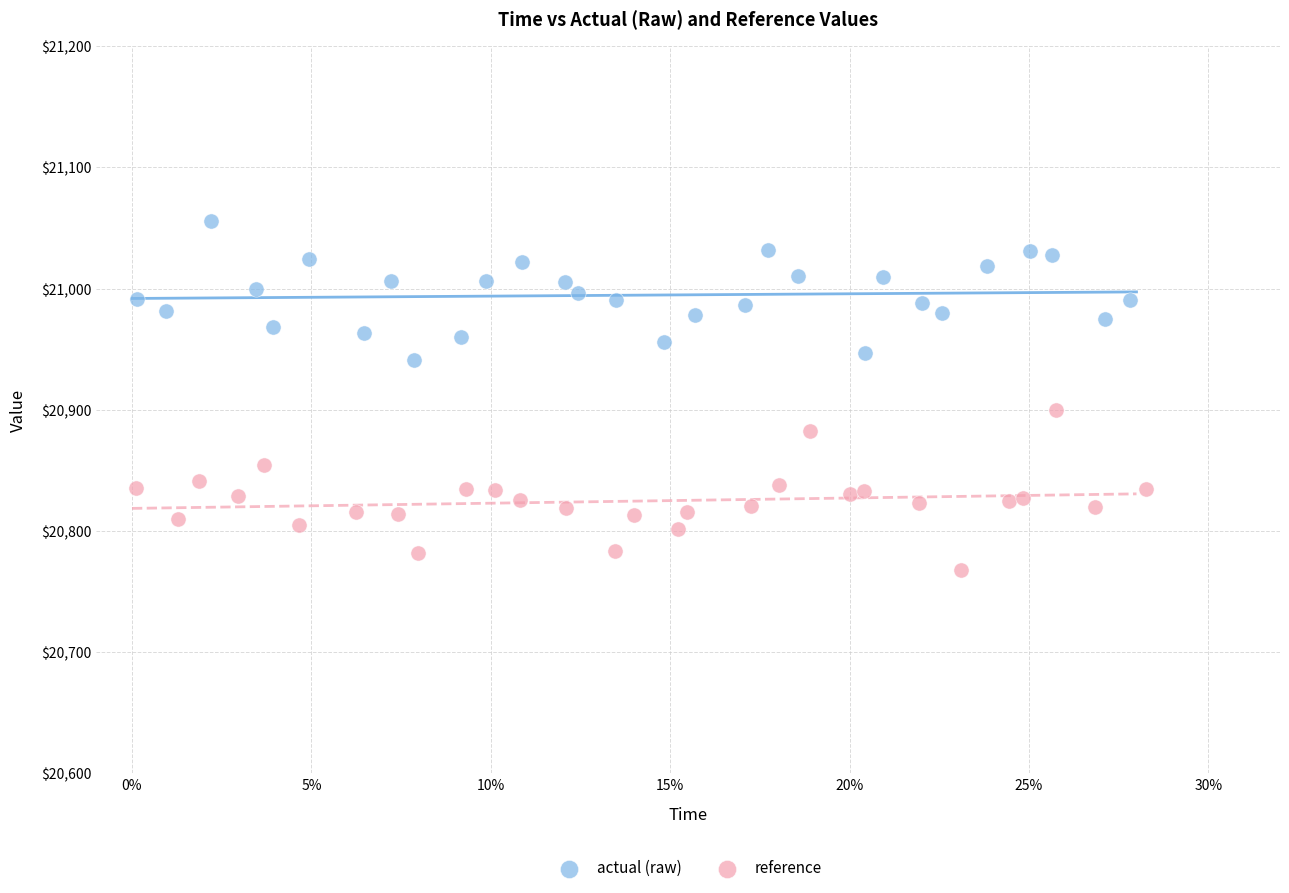

Which series reaches the maximum Y coordinate?

actual (raw)